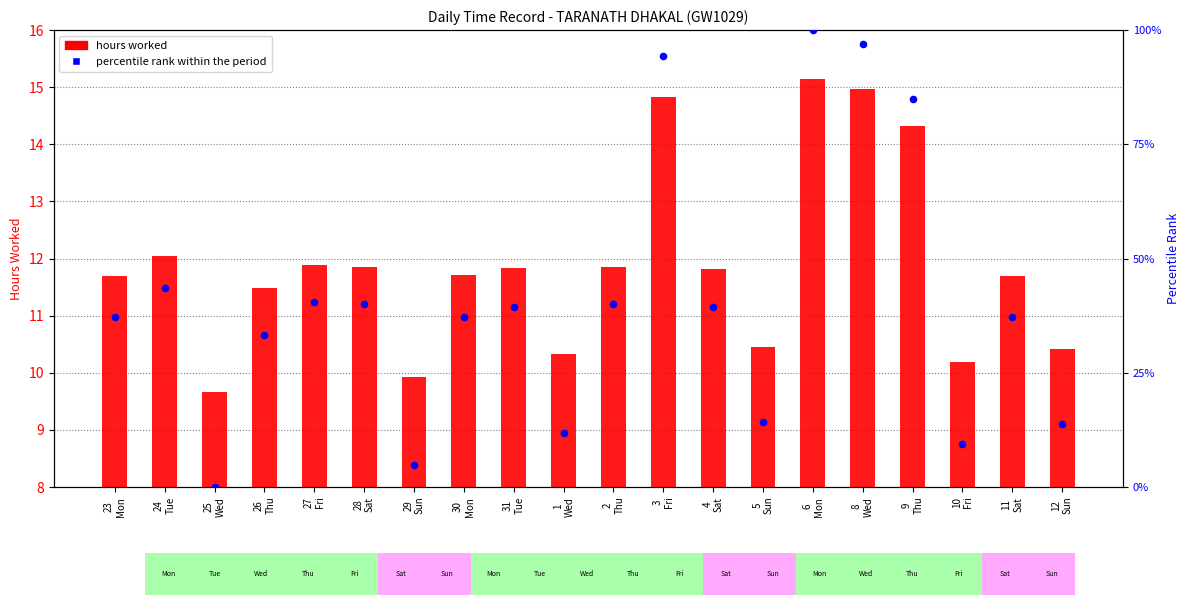

Is the value of percentile rank within the period at 6
Mon greater than the value of hours worked at 29
Sun?

Yes